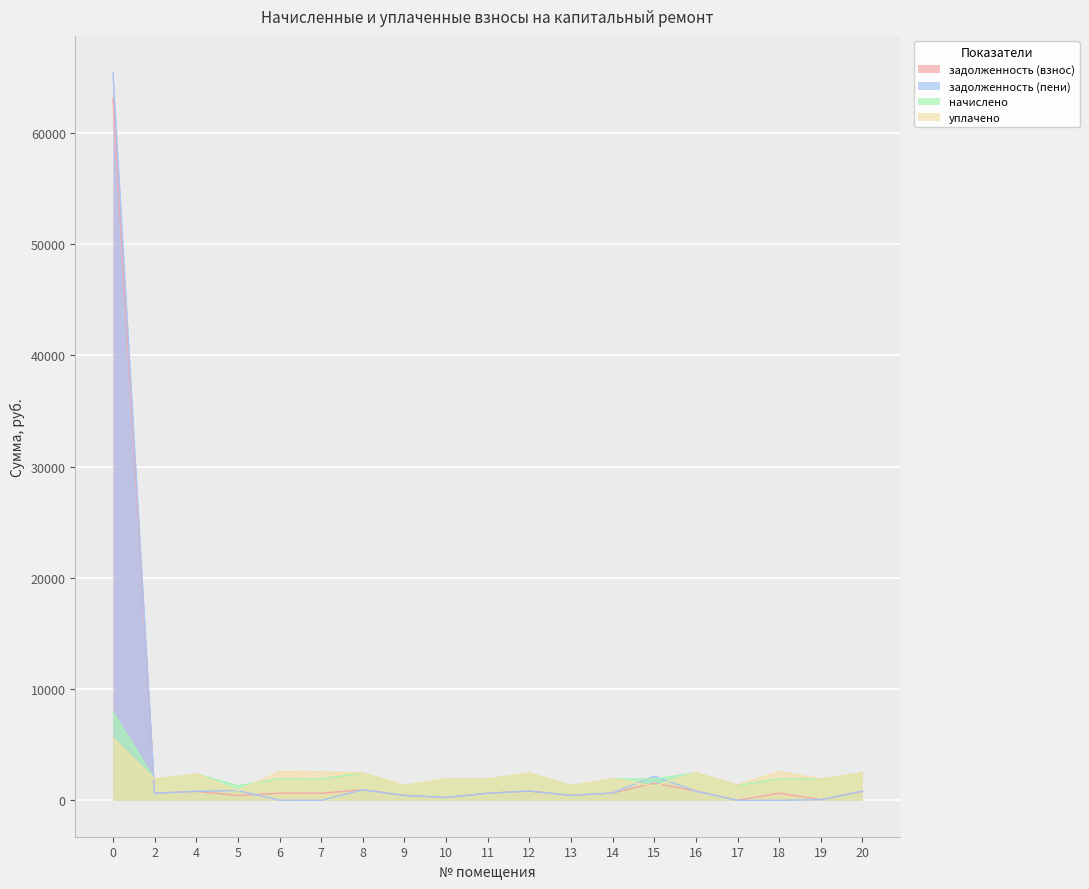

Between which two adjacent categories do уплачено and начислено first intersect?

5 and 6